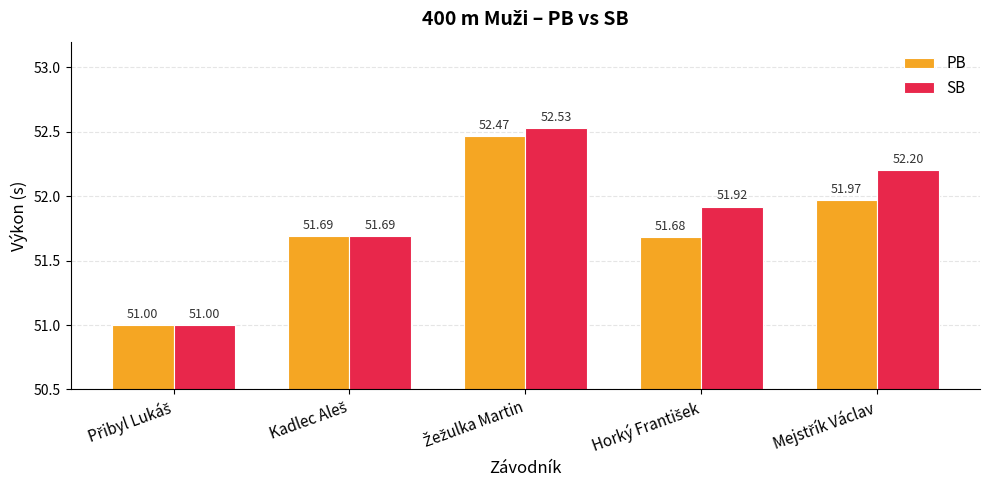

Rank the series by their average value, from highest to lowest.

SB, PB